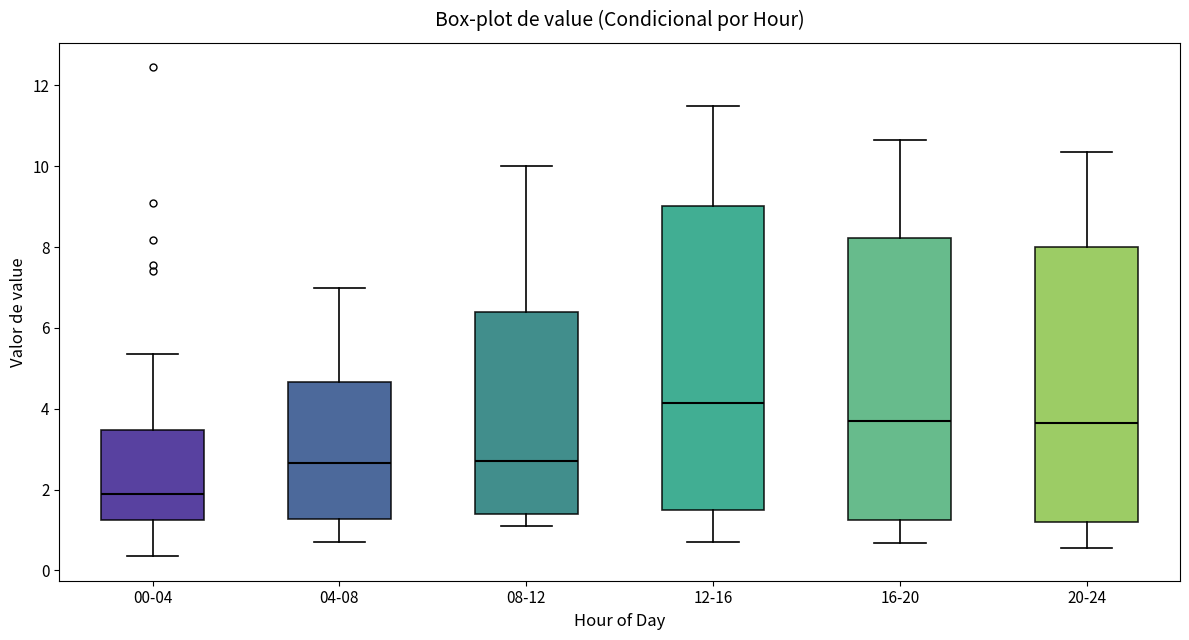

Which box is the tallest, from its lower edge to its upper edge?

12-16